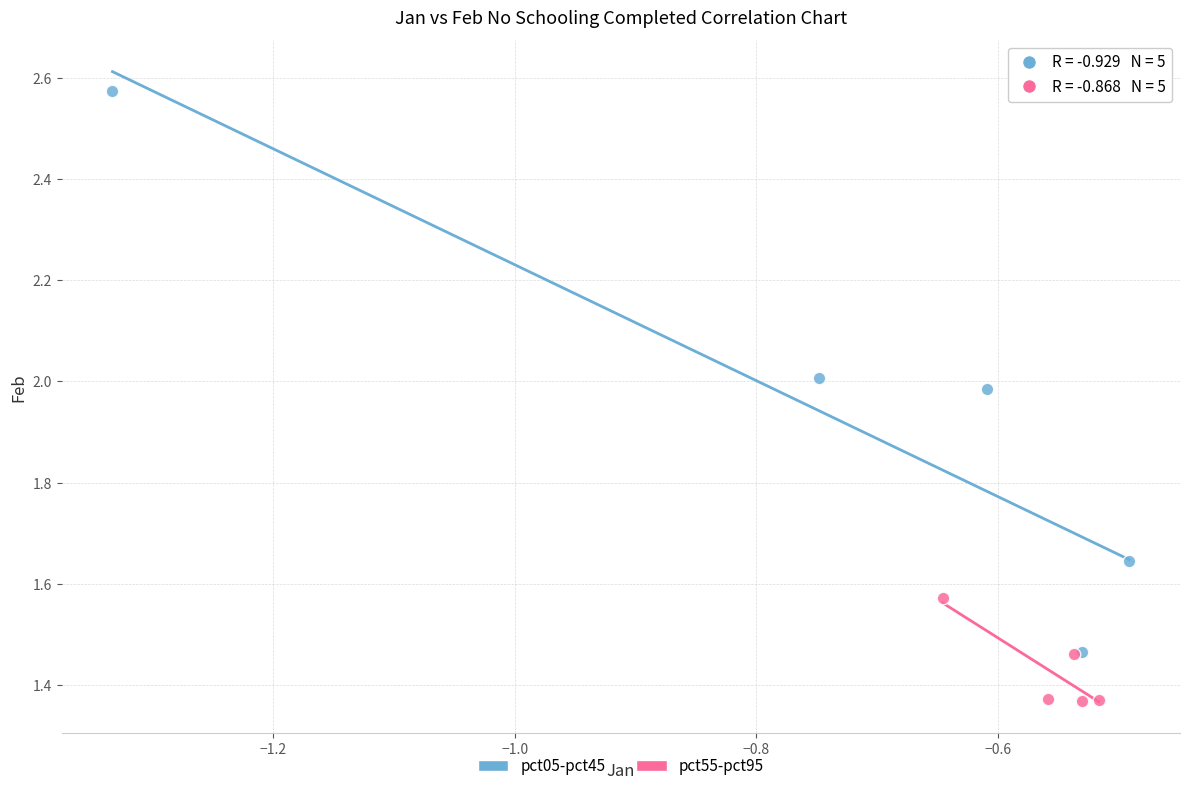

Which series has the largest Y range (max minus min)?

pct05-pct45